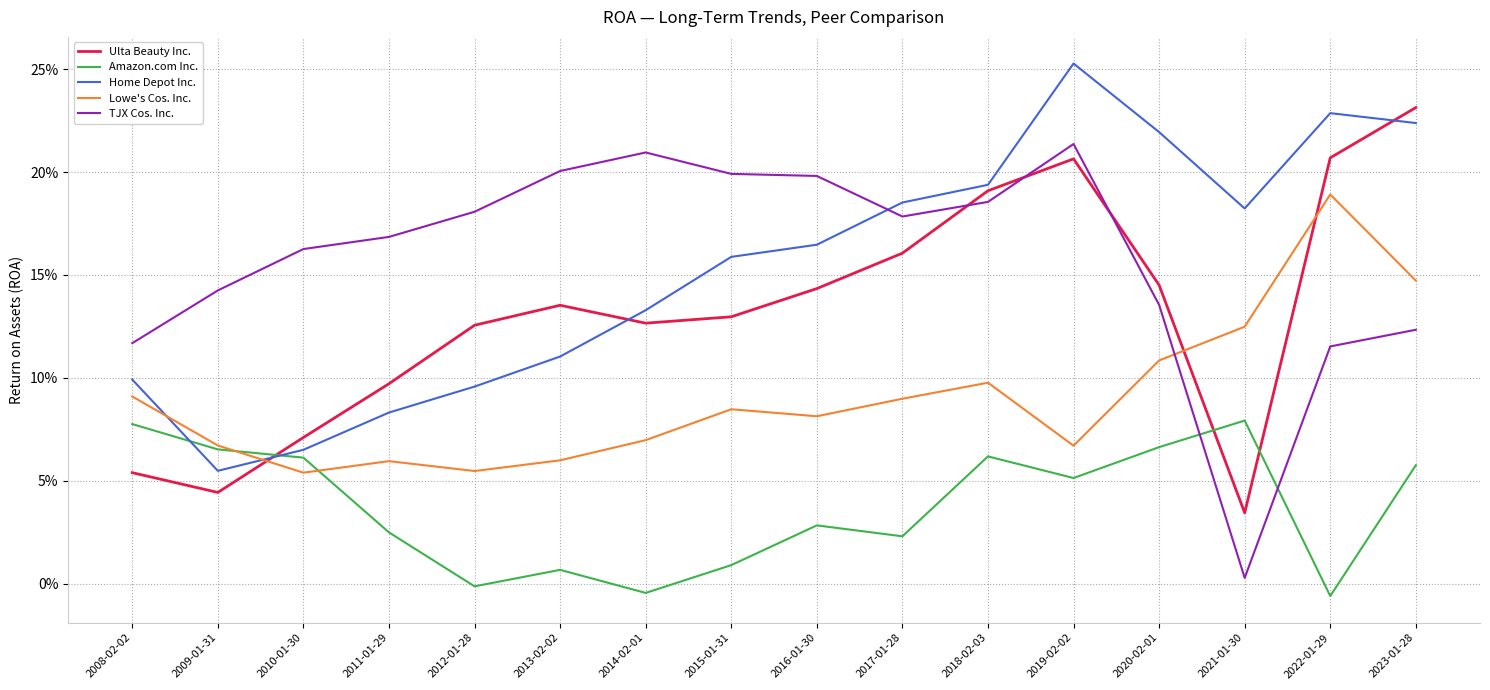

List the series in order of their peak value, lowest first.

Amazon.com Inc., Lowe's Cos. Inc., TJX Cos. Inc., Ulta Beauty Inc., Home Depot Inc.